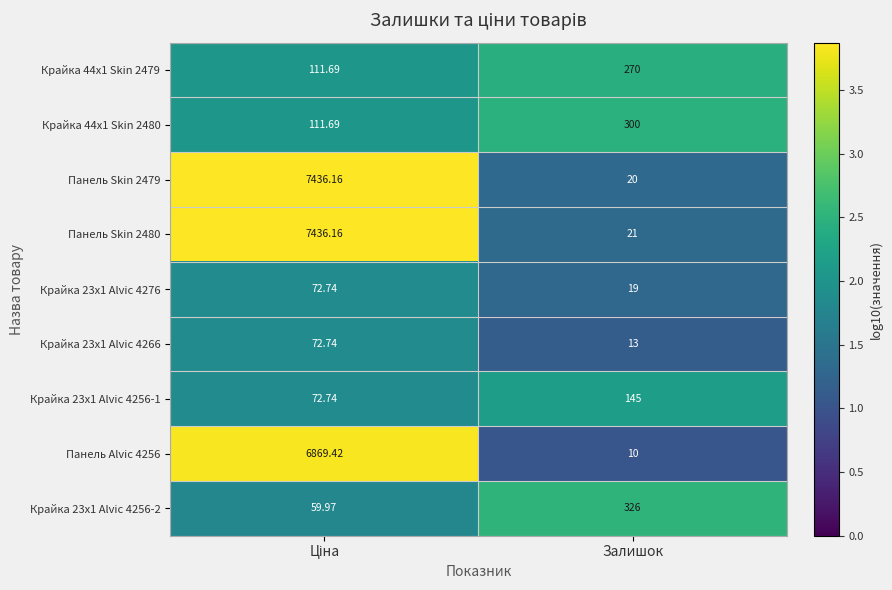

At which label is Панель Alvic 4256 closest to 3439?

Залишок